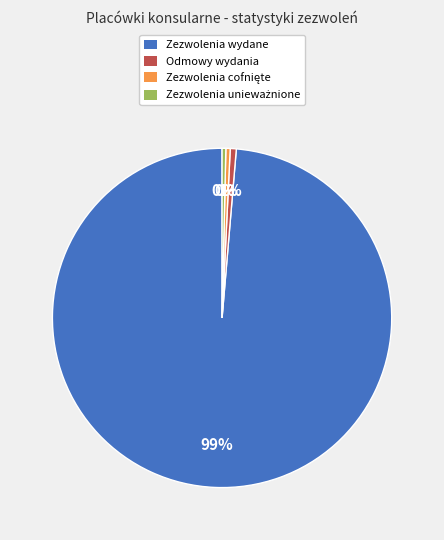

How many segments does this pie chart have?

4